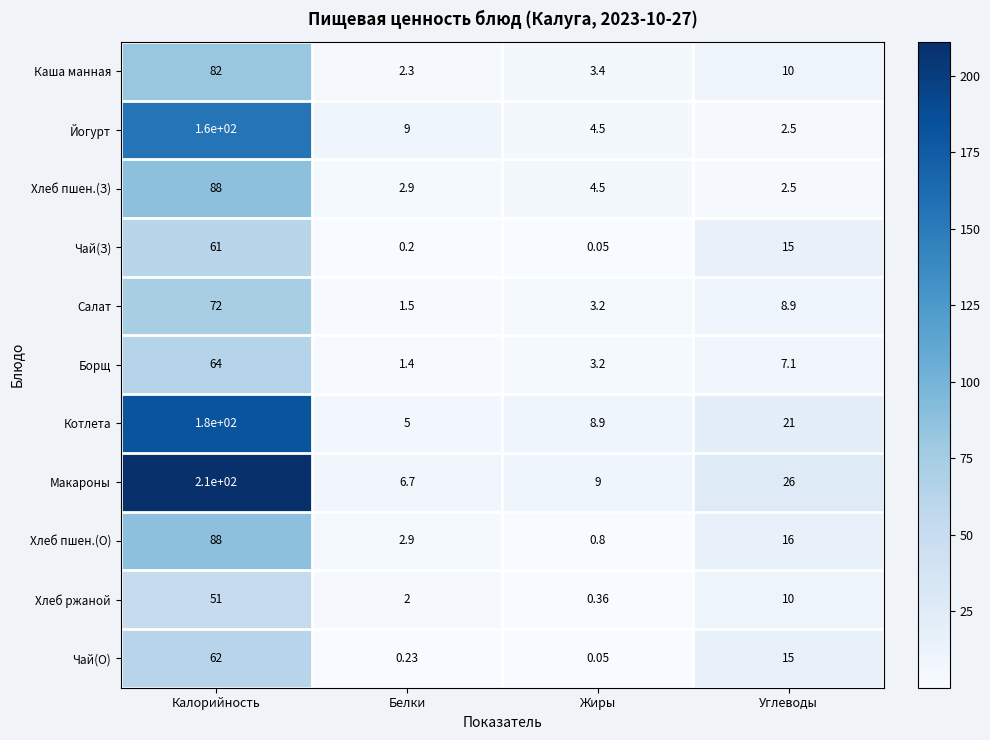

At which label does Салат first exceed 8?

Калорийность